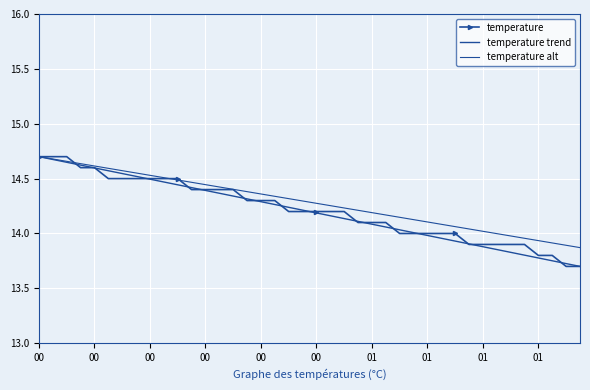

How many times do temperature trend and temperature cross each other?

17